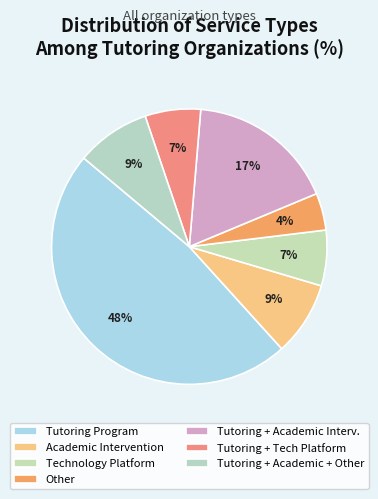

To the nearest percent, what portion does Tutoring Program represent?

48%